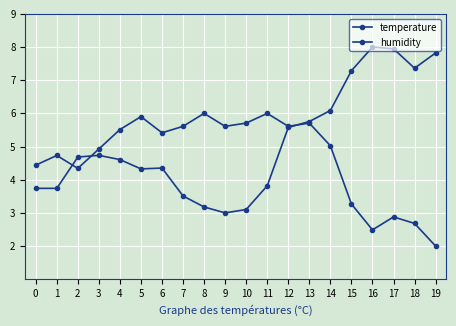

How many lines are shown in the chart?

2